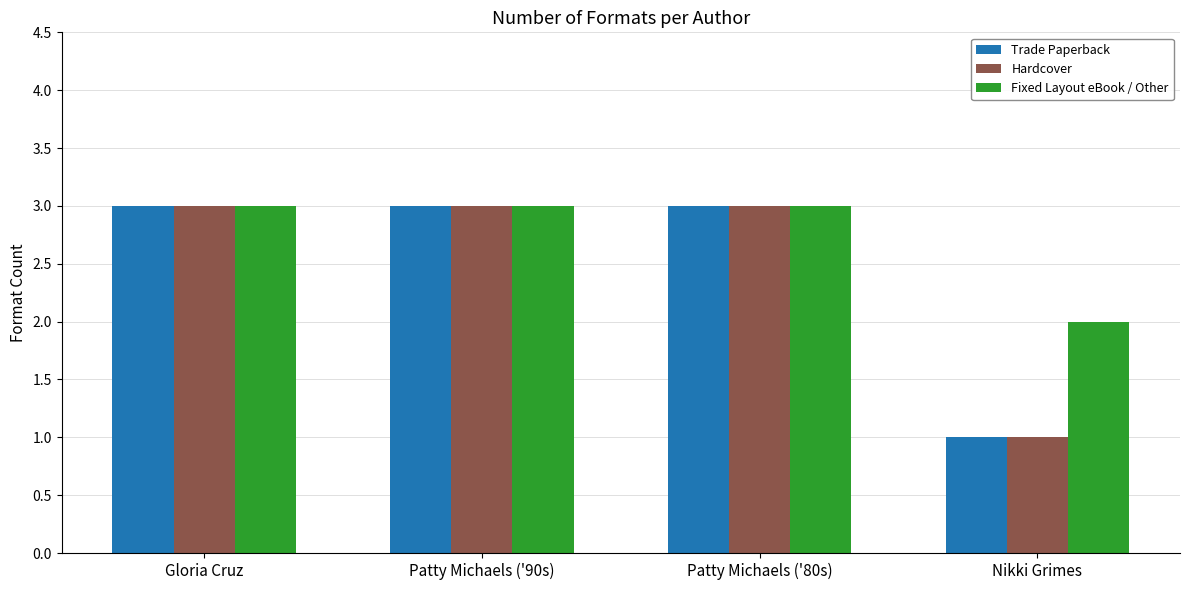

What is the sum of the Trade Paperback values at Nikki Grimes and Patty Michaels ('80s)?

4